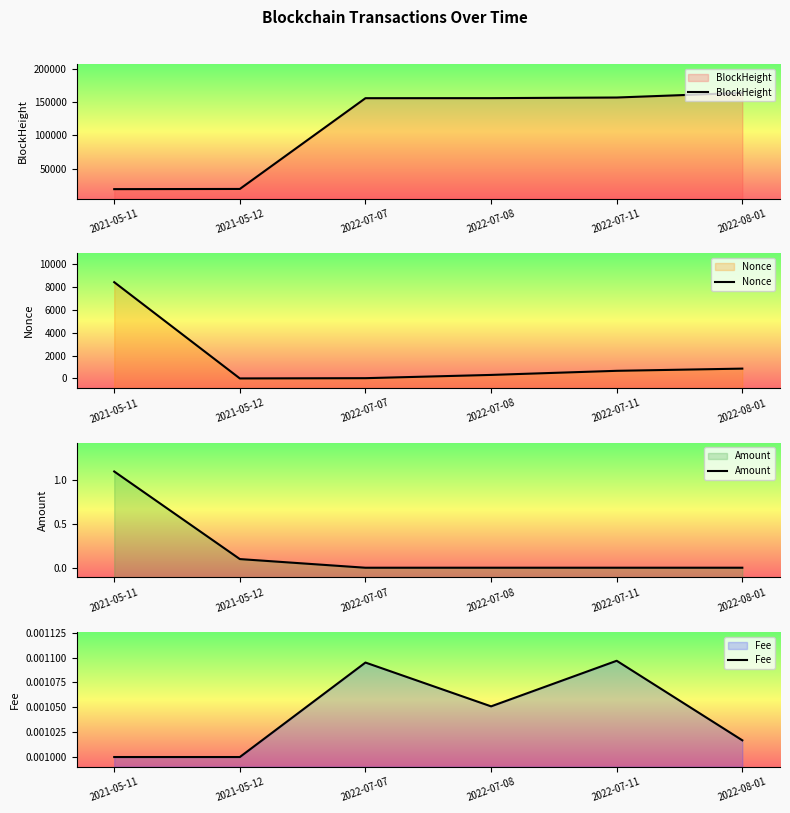

True or false: Amount has more than 1 interior local peaks.

False